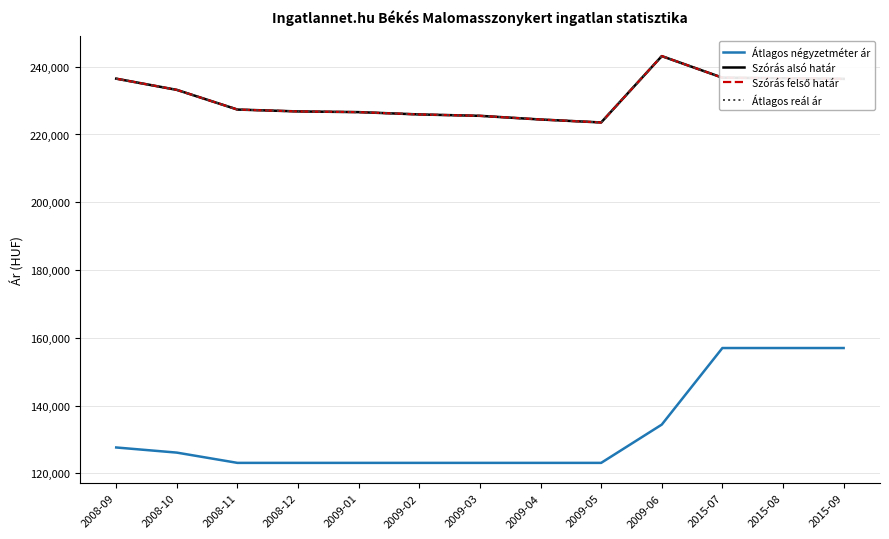

Rank the series at 2015-07 from lowest to highest value.

Átlagos négyzetméter ár, Szórás alsó határ, Szórás felső határ, Átlagos reál ár